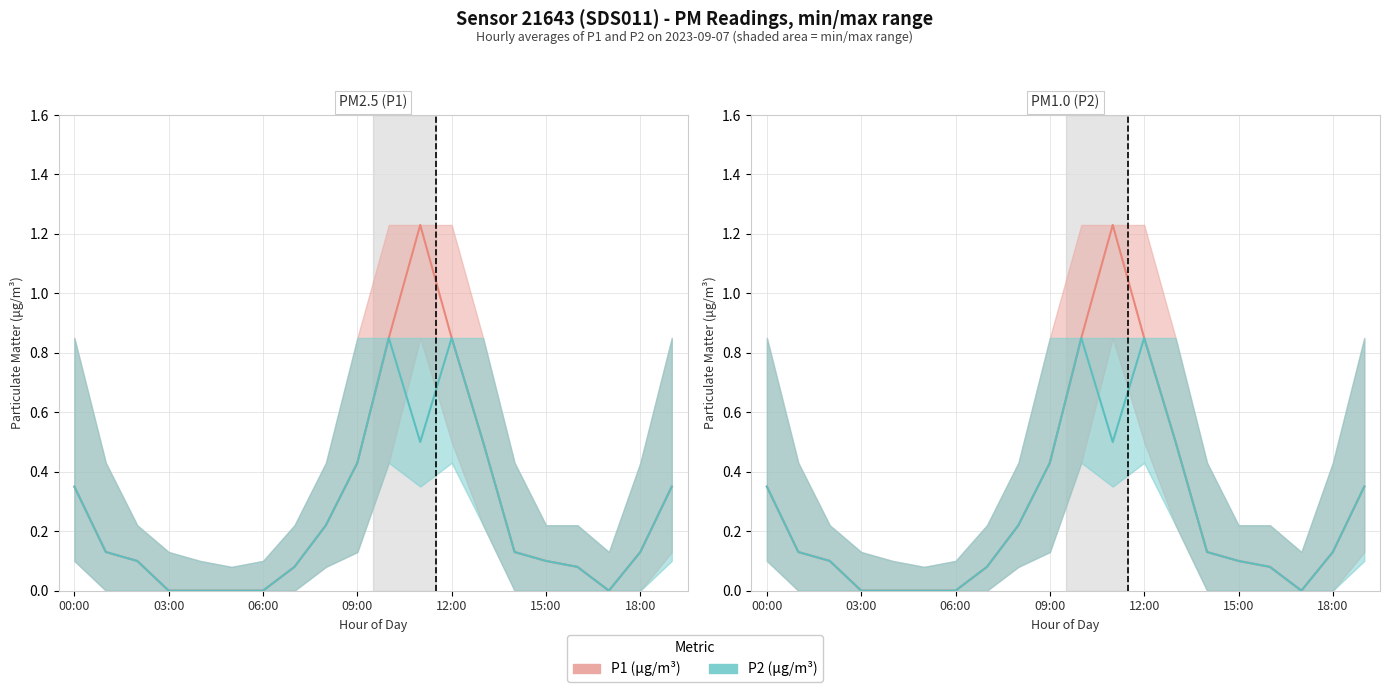

What is the approximate value of P1 (μg/m³) at 16?

0.1